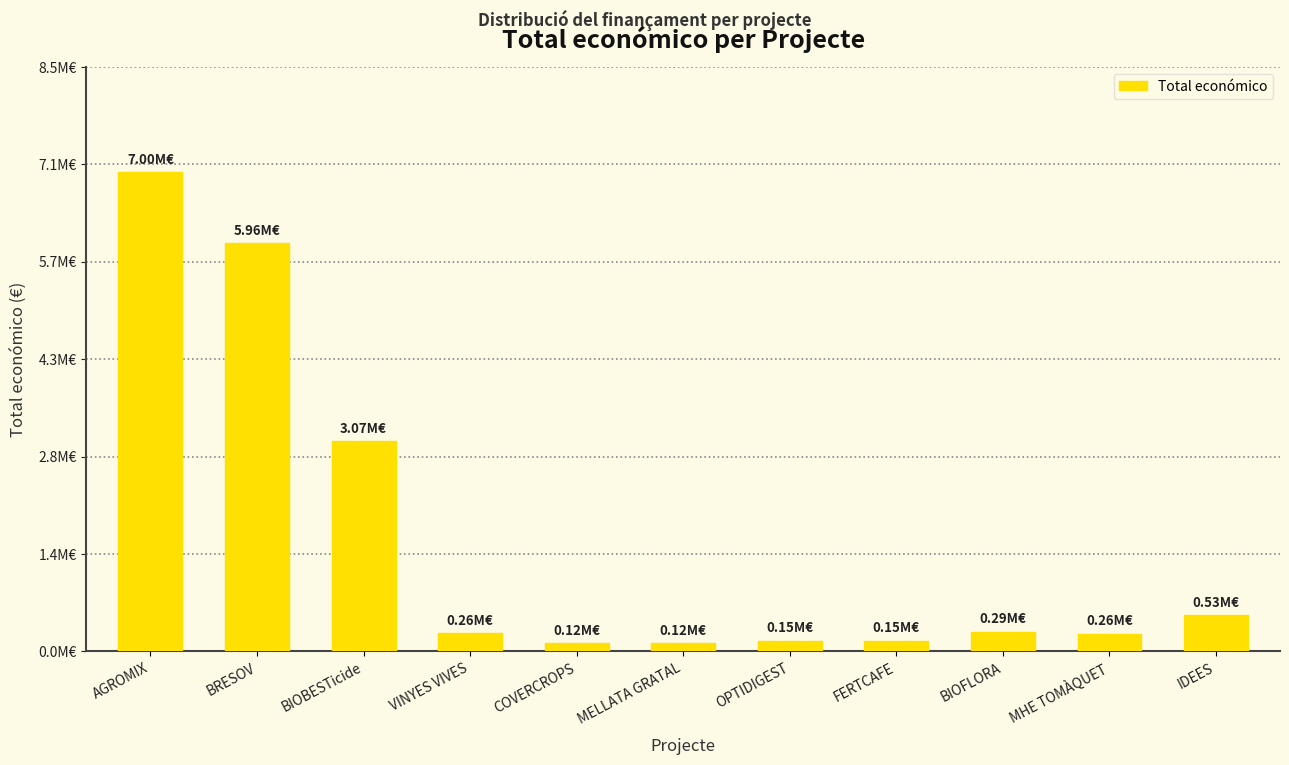

Reading left to right, extract all data points from this chart.

6999254	5962019	3069653	262608	120000	120000	150000	150000	288442	257770	527902